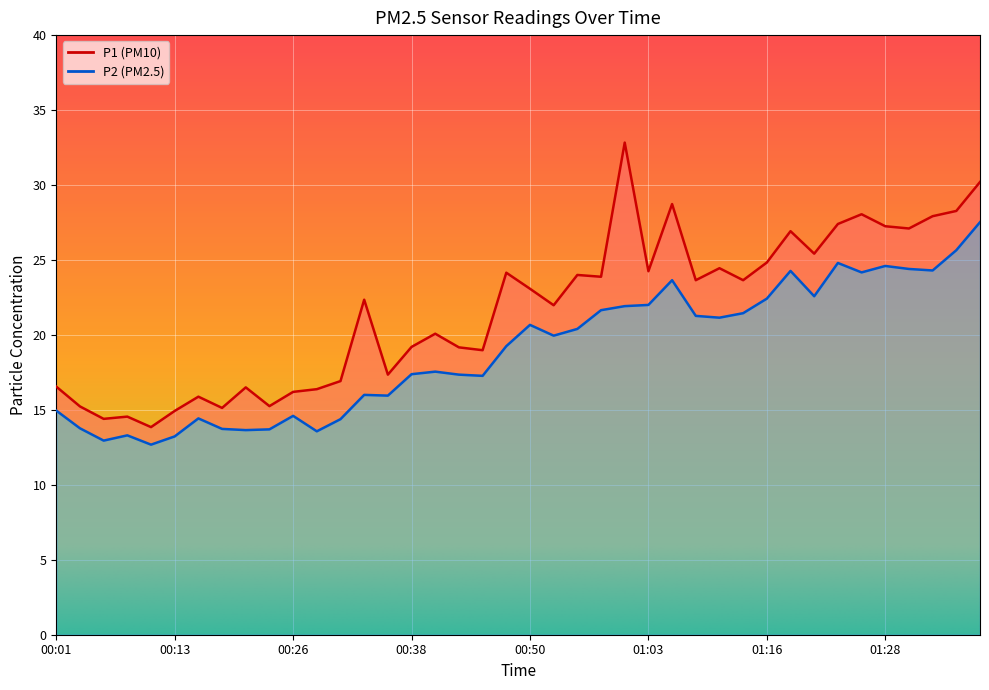

How many interior local peaks does the P1 series have?

12